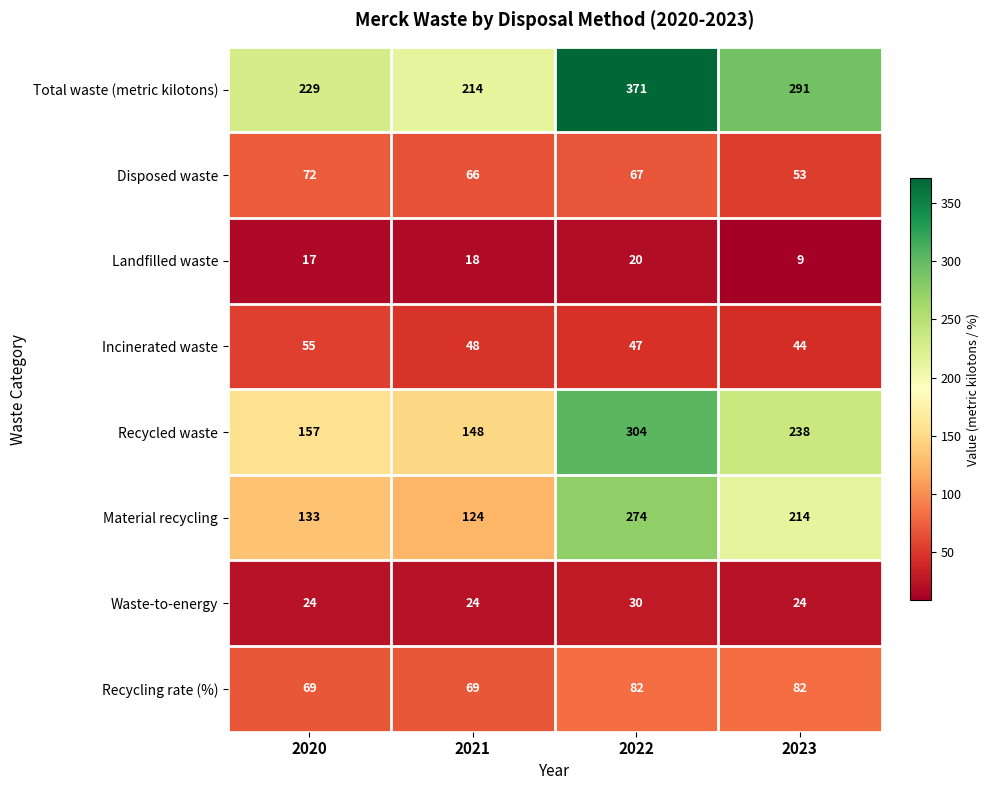

Is it true that Landfilled waste equals 14 at 2023?

False